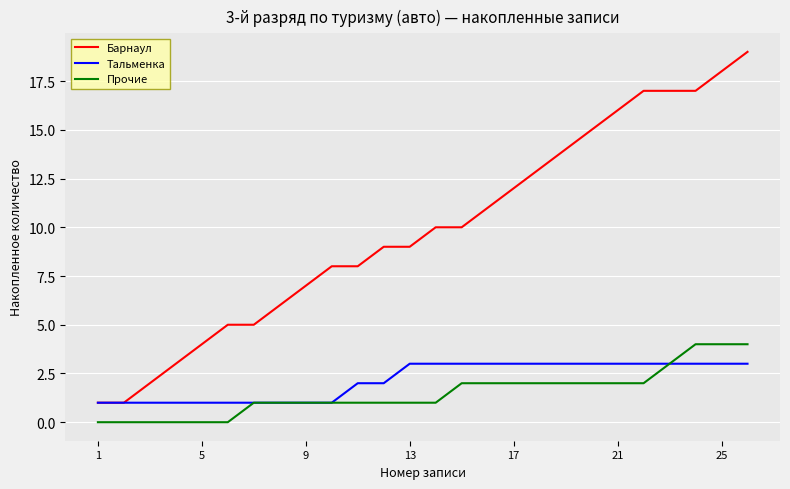

Rank the series by their maximum value, from highest to lowest.

Барнаул, Прочие, Тальменка